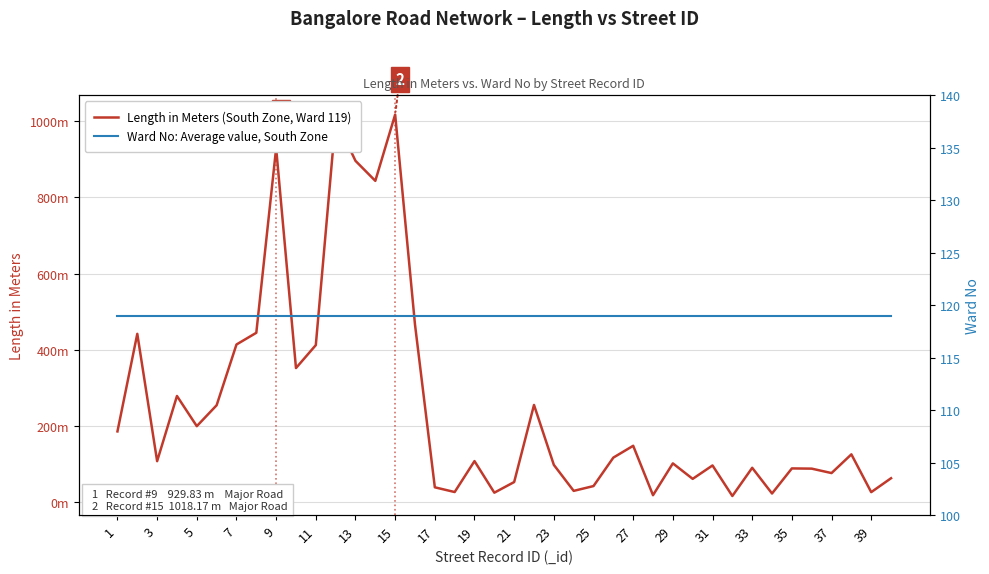

Between 15 and 33, which is larger?

15